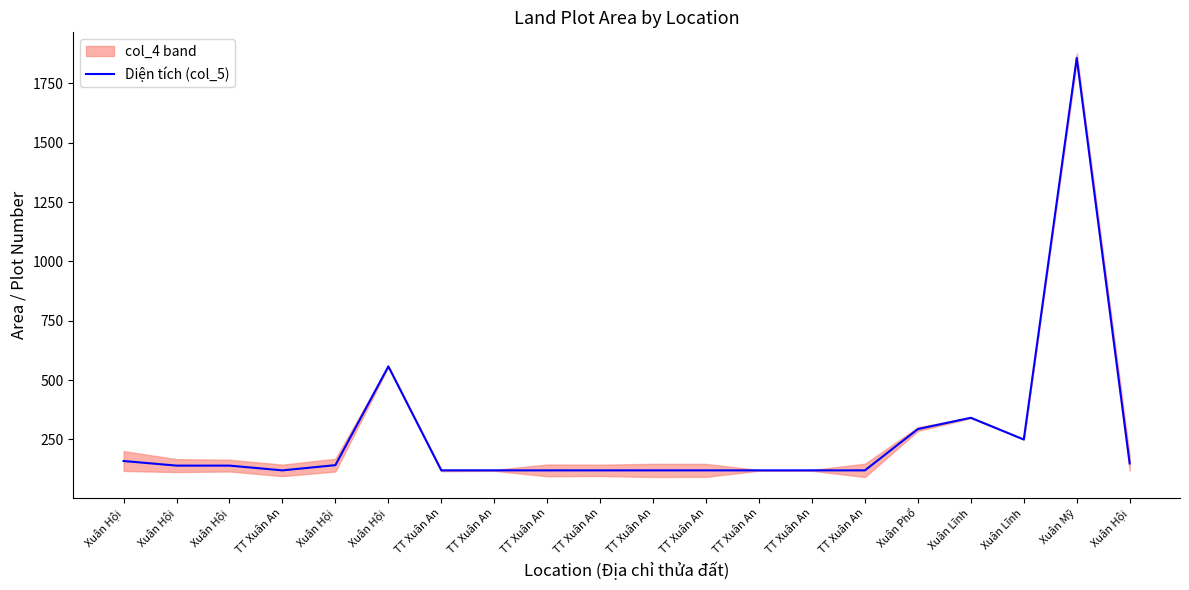

Which has a higher value, Xuân Lĩnh or TT Xuân An?

Xuân Lĩnh